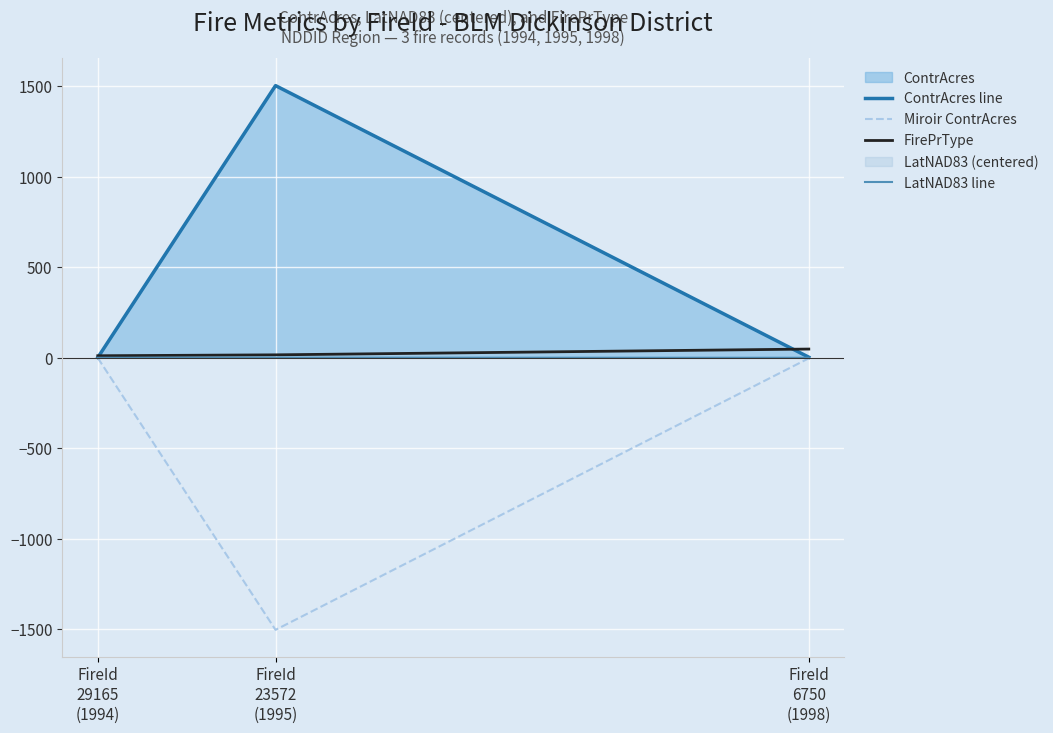

Reading right to left, list all the values displayed in this chart.

ContrAcres line: FireId
6750
(1998)=3.0	FireId
23572
(1995)=1504.0	FireId
29165
(1994)=0.8
Miroir ContrAcres: FireId
6750
(1998)=-3.0	FireId
23572
(1995)=-1504.0	FireId
29165
(1994)=-0.8
FirePrType: FireId
6750
(1998)=48.0	FireId
23572
(1995)=16.0	FireId
29165
(1994)=11.0
LatNAD83 line: FireId
6750
(1998)=-0.2	FireId
23572
(1995)=0.4	FireId
29165
(1994)=-0.2